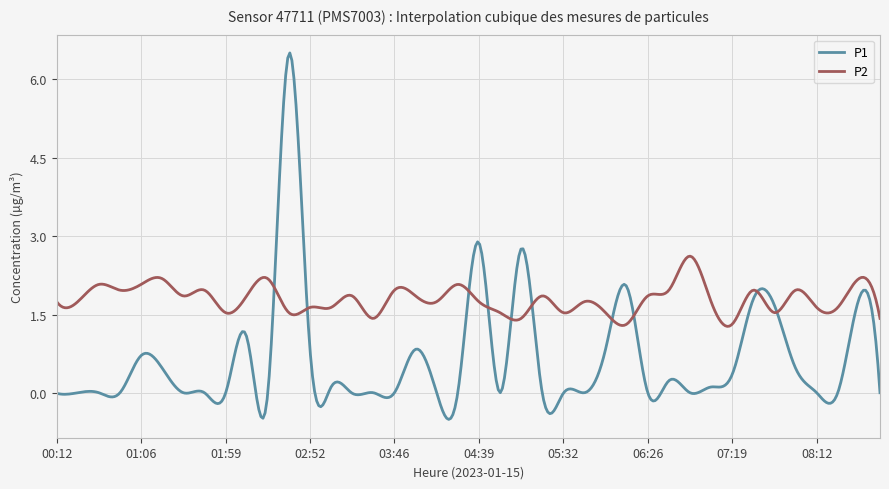

Which series has the largest total across all categories?

P2